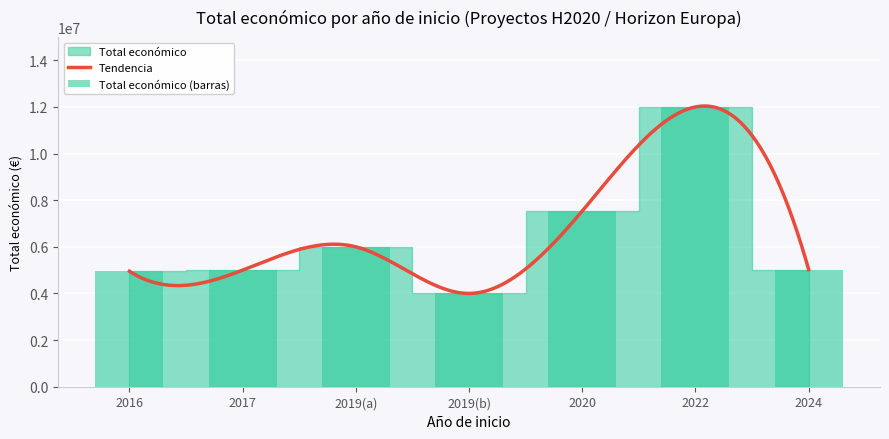

At which label is the value closest to 7999774?

2020